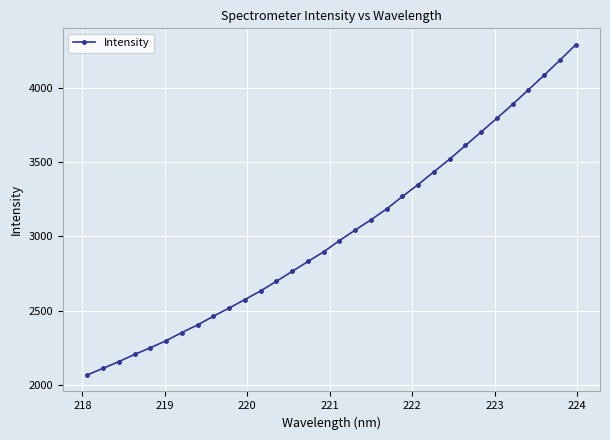

What is the value of the 25th point from the left?

3613.6